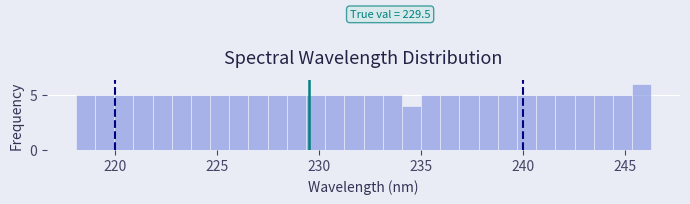

Around what value on the x-axis is the tallest bar? Give the approximate position of its centre, as read against the axis.

246.0